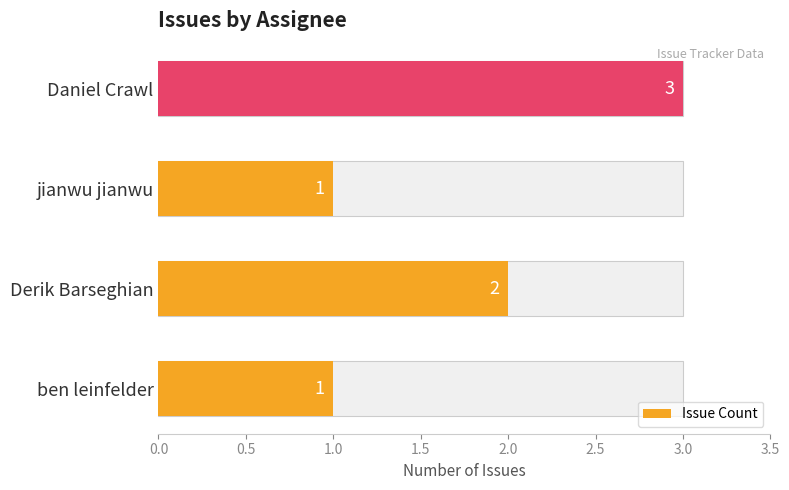

What is the difference between the maximum and minimum values?

2